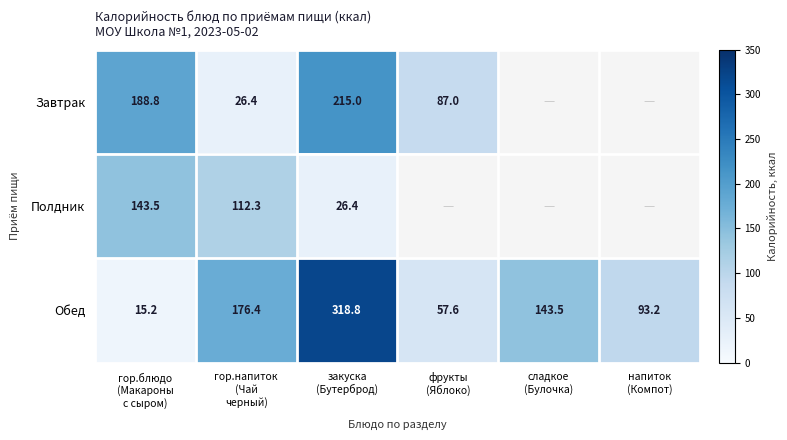

What is the average value of the Обед series?

134.1